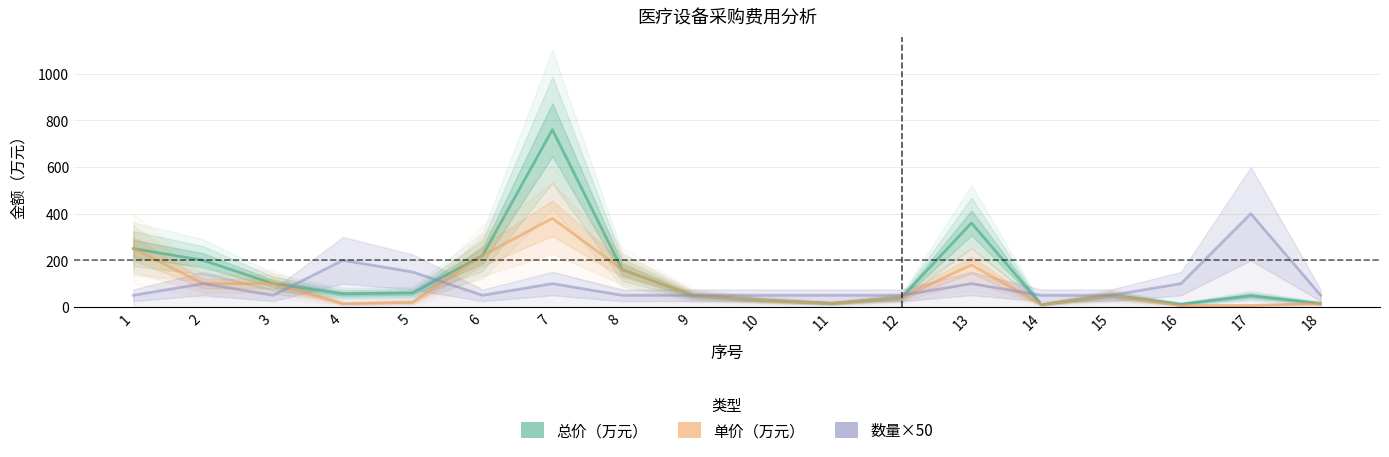

At which label is 总价（万元） closest to 385?

13